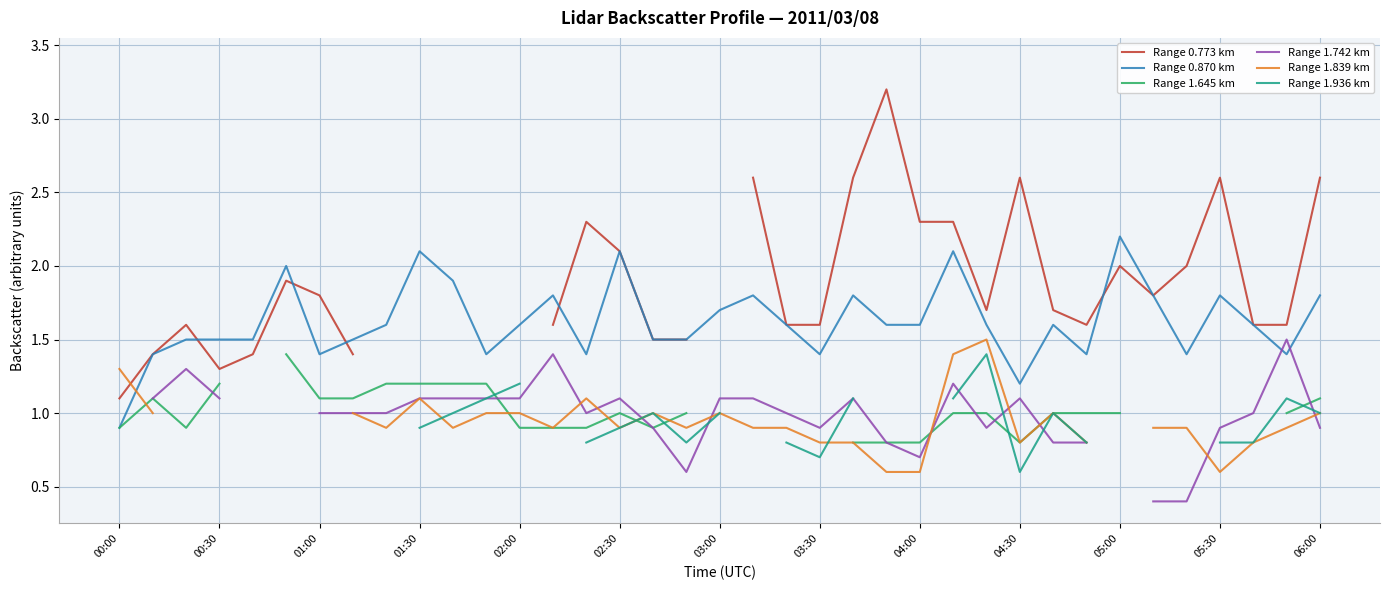

How many intersections are there between Range 1.742 km and Range 1.645 km?

7